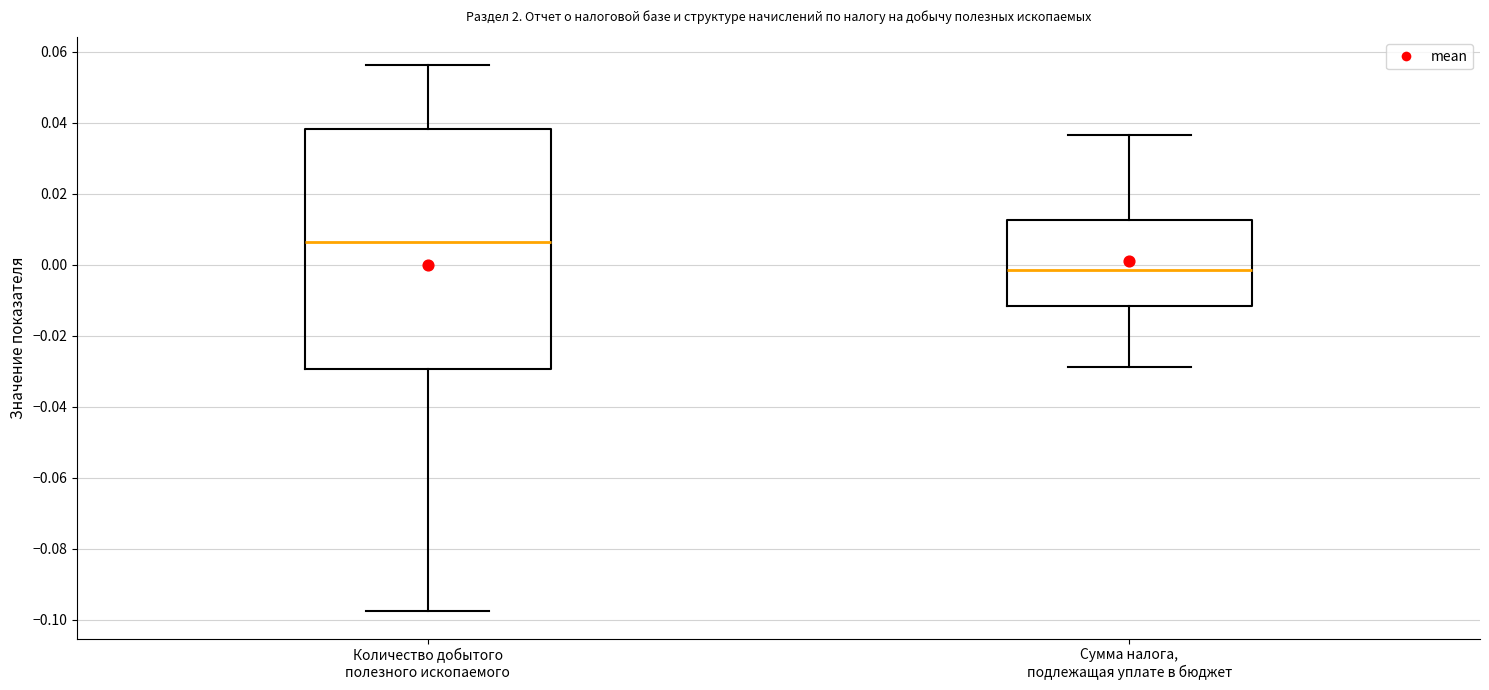

Which box's median line is the lowest?

Сумма налога, подлежащая уплате в бюджет